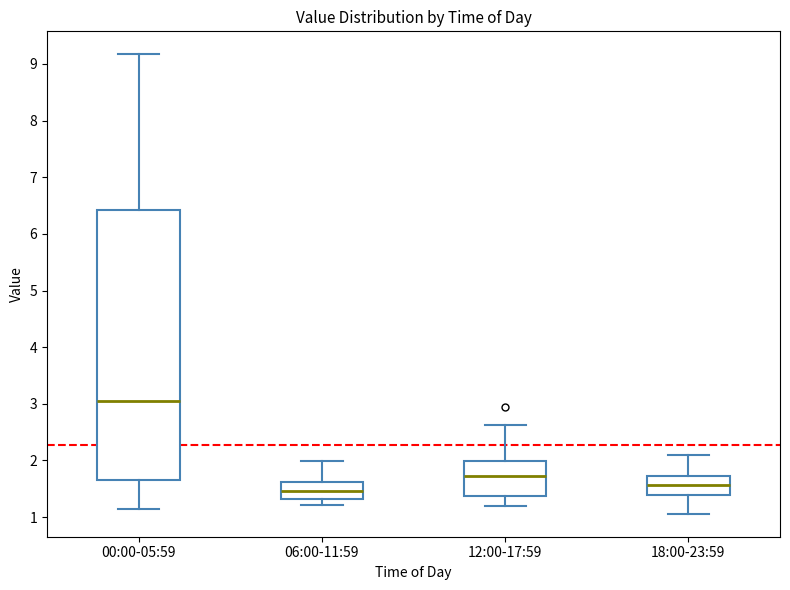

Reading left to right, transcribe this box plot: for each box, give where its median line is, the range the box spans, and where its two whiskers end, as read against the y-axis. The values are not printed on the chart, so give them approximately, as read against the axis.

00:00-05:59: median 3.1, box 1.7 to 6.4, whiskers 1.1 to 9.2
06:00-11:59: median 1.5, box 1.3 to 1.6, whiskers 1.2 to 2.0
12:00-17:59: median 1.7, box 1.4 to 2.0, whiskers 1.2 to 2.6
18:00-23:59: median 1.6, box 1.4 to 1.7, whiskers 1.1 to 2.1